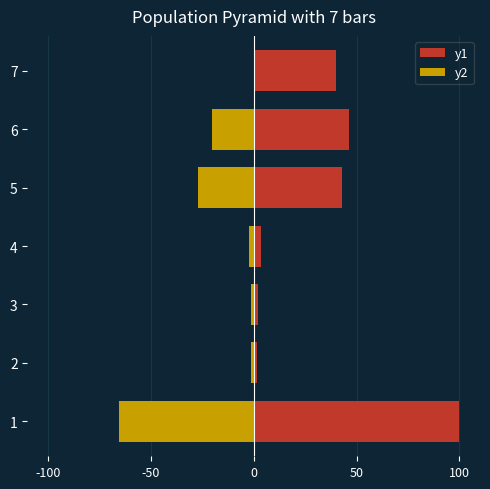

What is the difference between the maximum and minimum values in the y2 series?

65.5